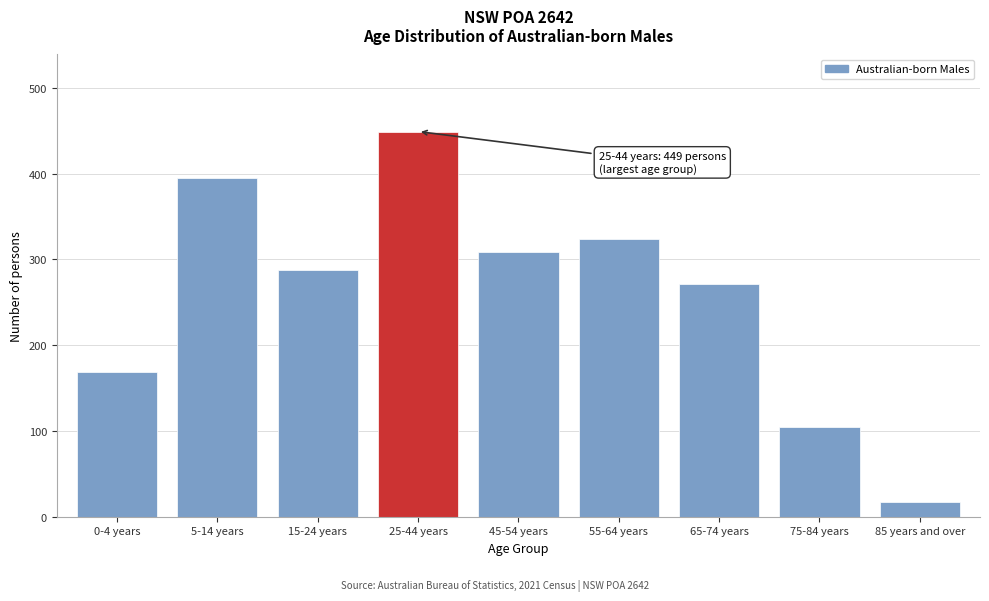

Reading left to right, transcribe all the data shown in this chart.

0-4 years=169	5-14 years=395	15-24 years=288	25-44 years=449	45-54 years=309	55-64 years=324	65-74 years=271	75-84 years=105	85 years and over=17